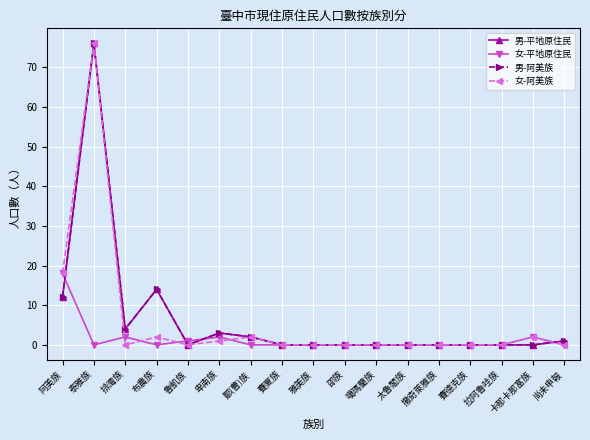

What is the label of the 4th point from the right?

賽德克族